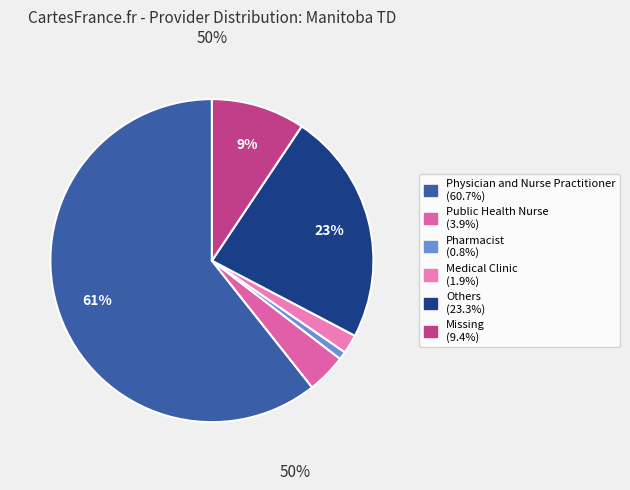

What is the ratio of the value at Physician and Nurse Practitioner to the value at Pharmacist?

75.8